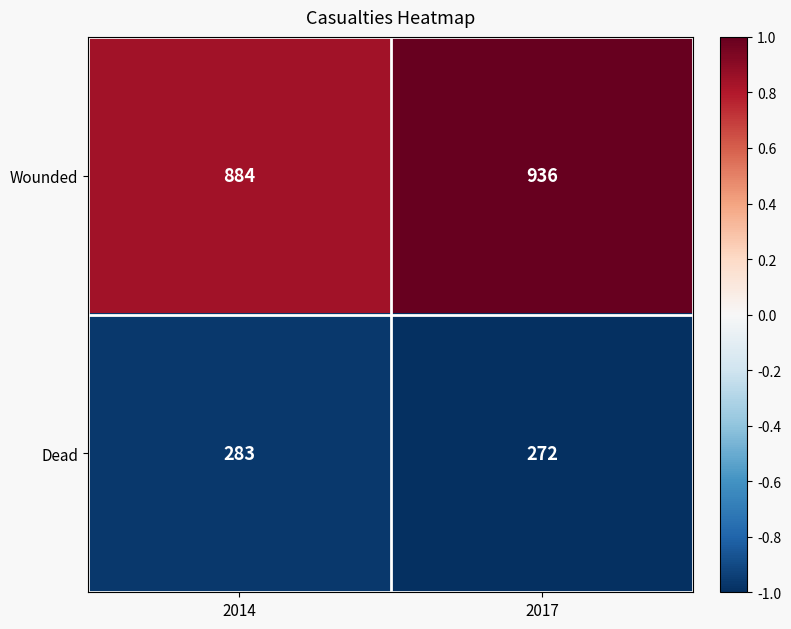

What is the spread (max minus min) of values at 2017?

664